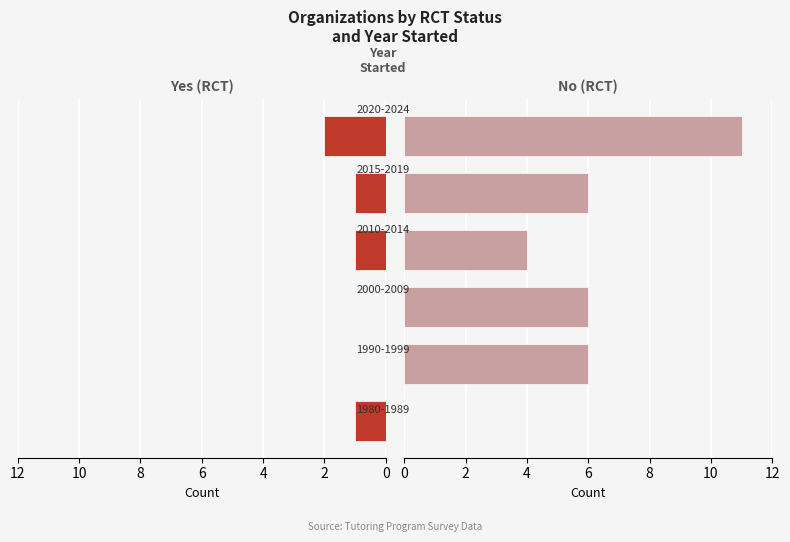

What is the spread (max minus min) of values at 0?

1